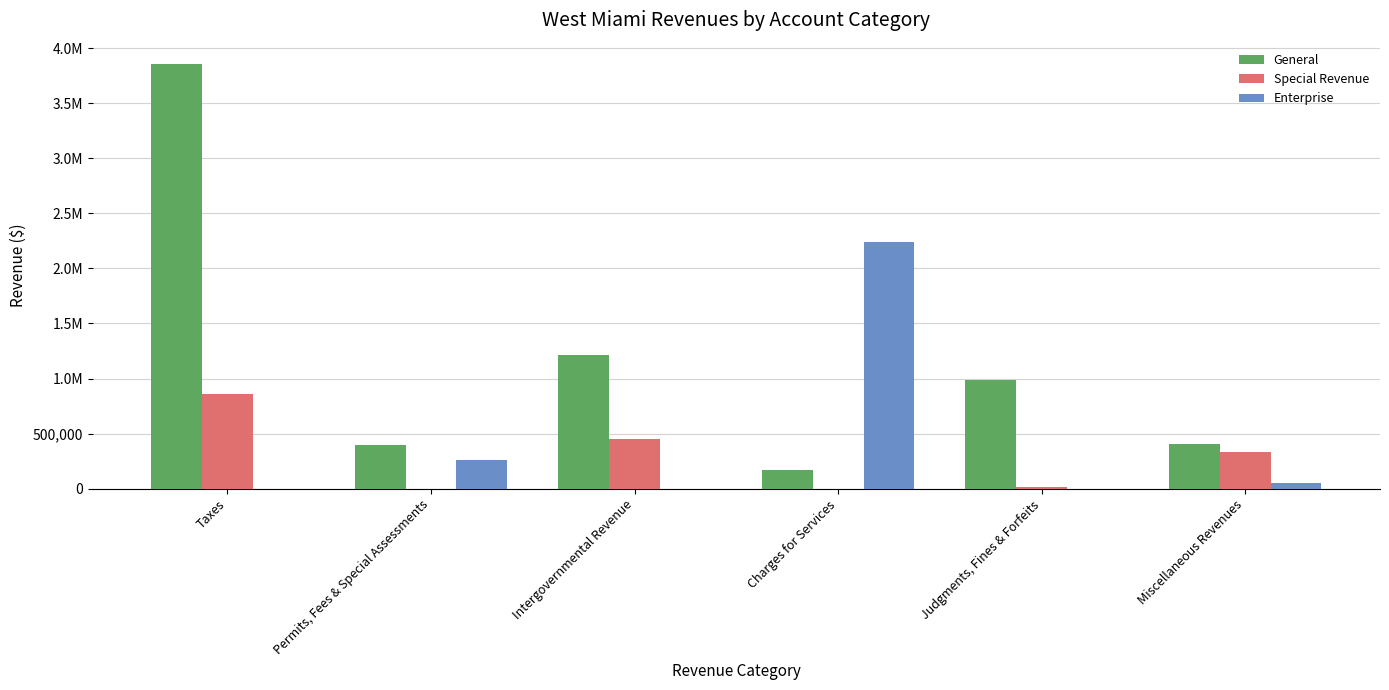

What are all the series names shown in the legend?

General, Special Revenue, Enterprise